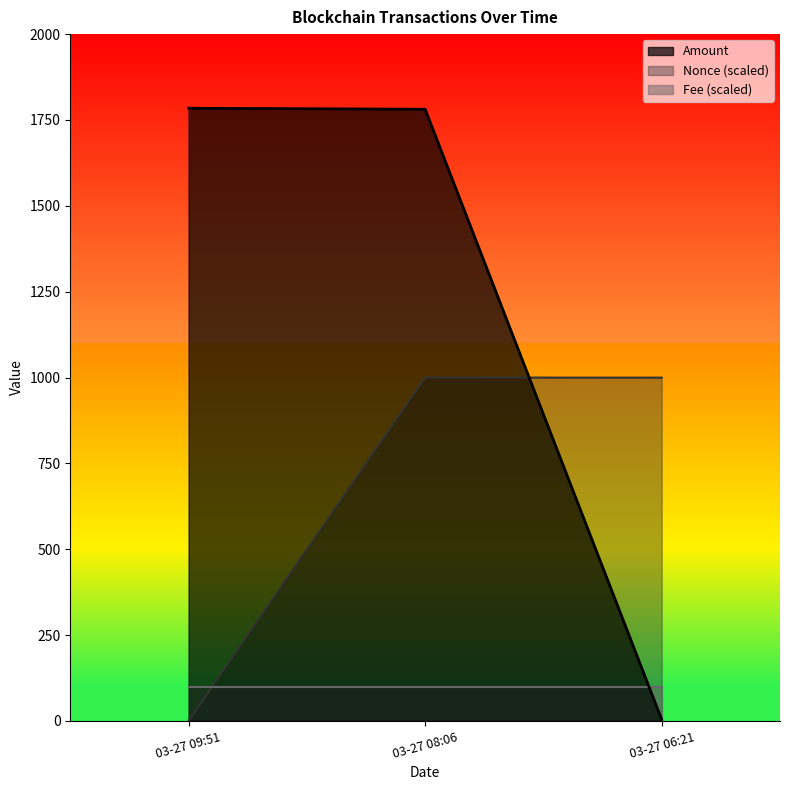

True or false: Amount has a value of 1246.6 at 03-27 08:06.

False